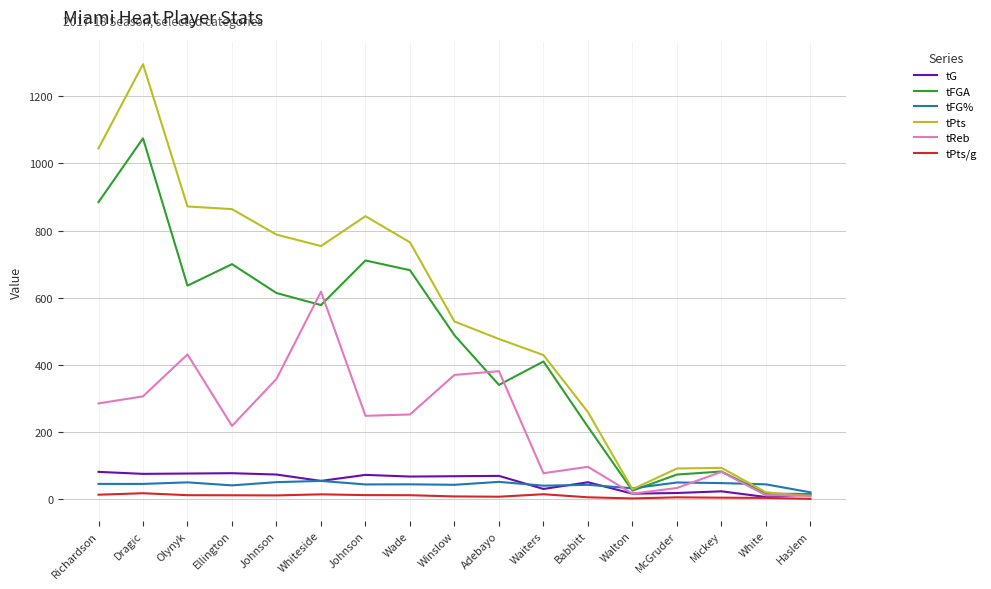

What is the label of the 1st point from the right?

Haslem